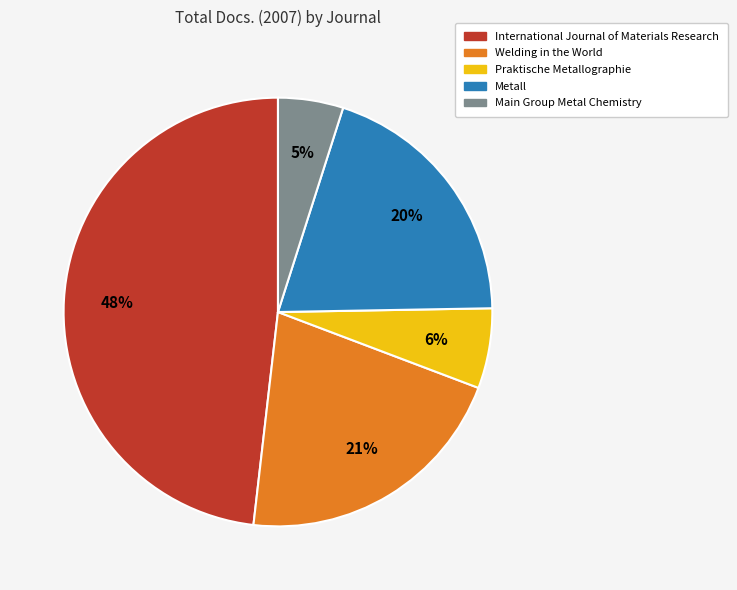

Is Metall the majority of the pie?

No